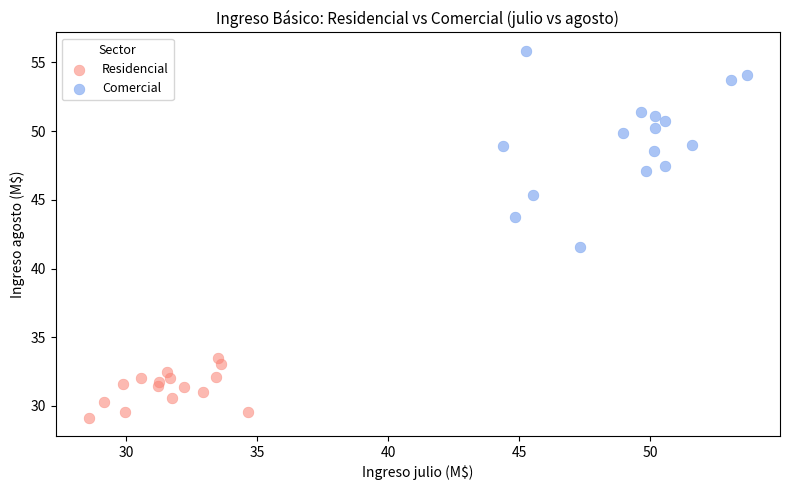

What are all the series names shown in the legend?

Residencial, Comercial